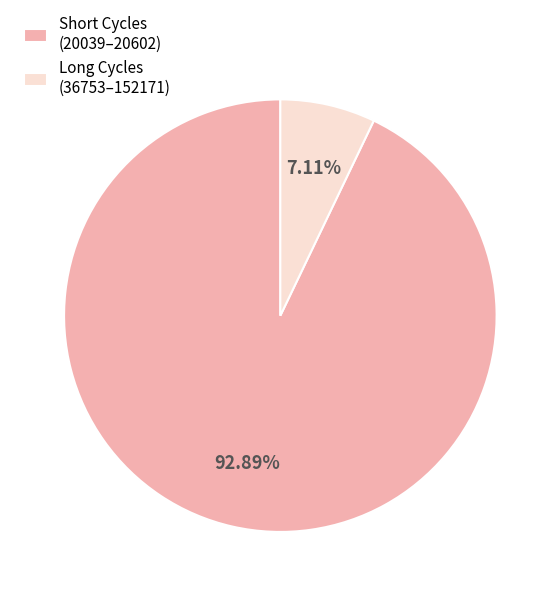

Between Long Cycles (36753–152171) and Short Cycles (20039–20602), which is larger?

Short Cycles (20039–20602)